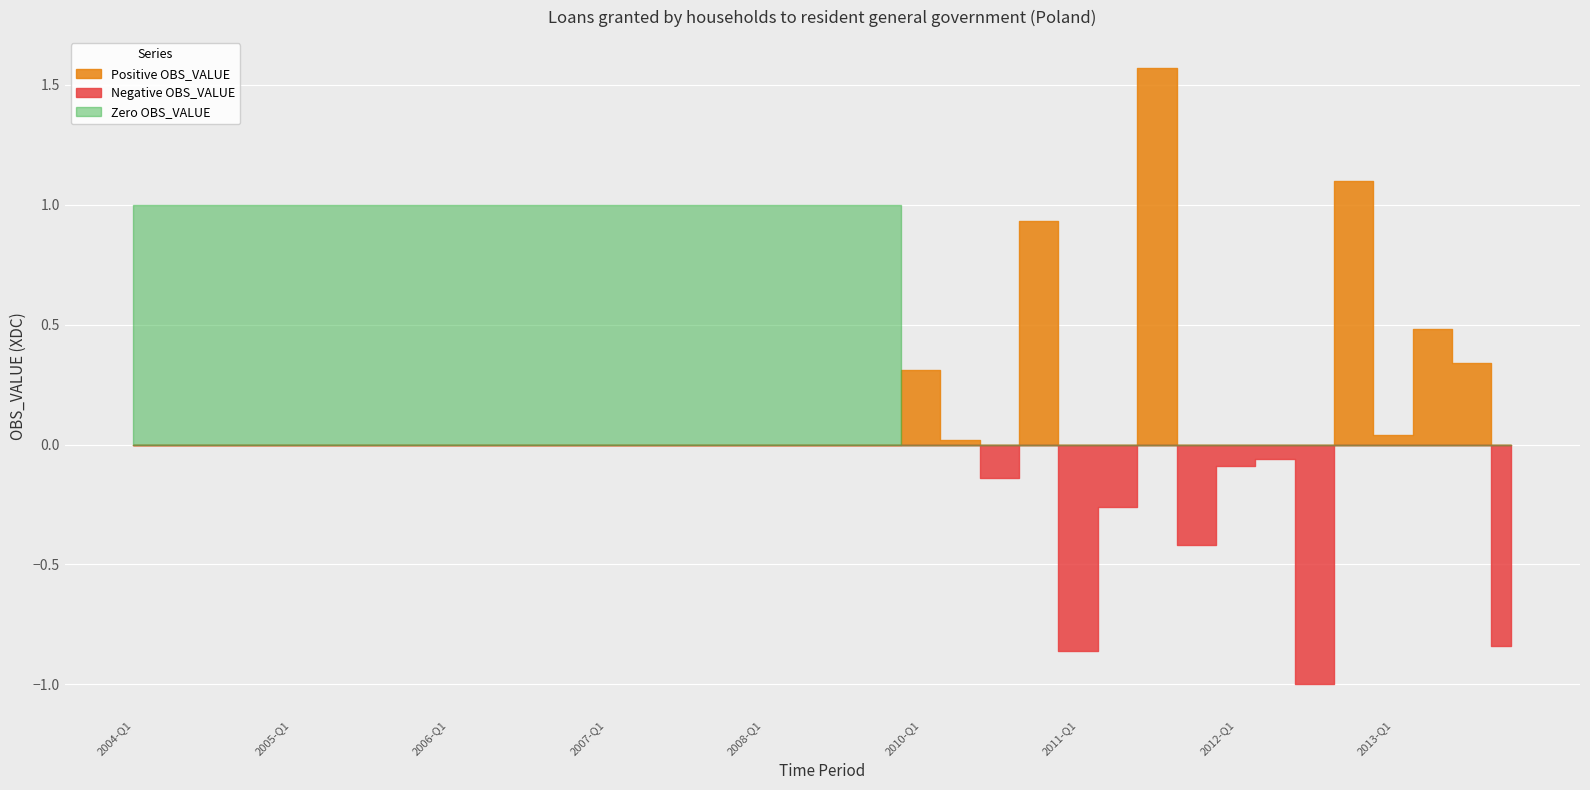

True or false: Loans (OBS_VALUE) has more than 0 interior local peaks.

False